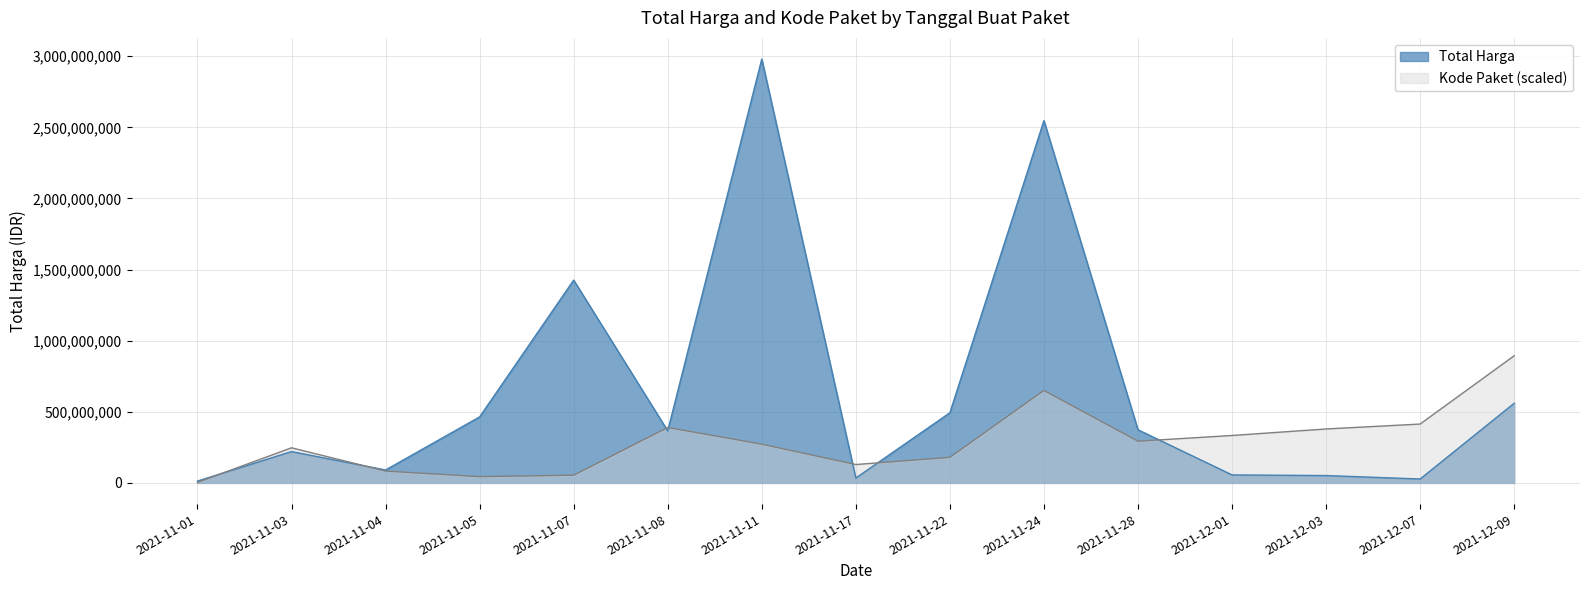

True or false: Kode Paket has a value of 141140095.5 at 2021-12-01.

False